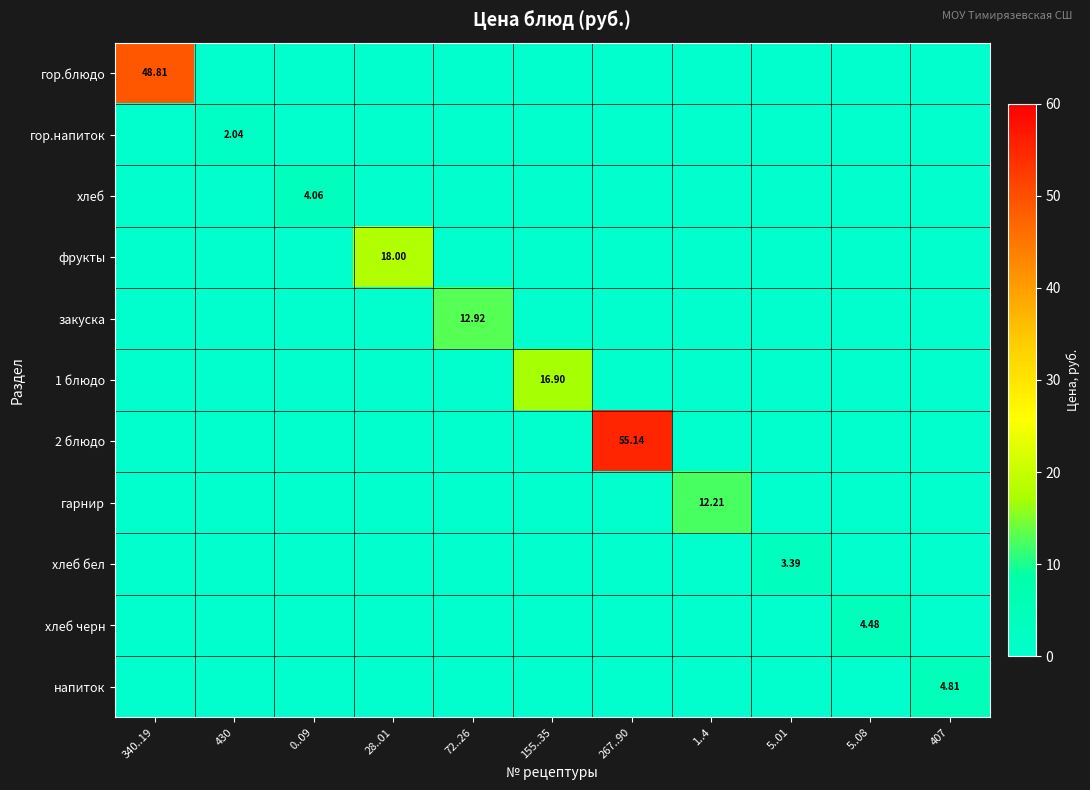

How many values in фрукты are above zero?

1